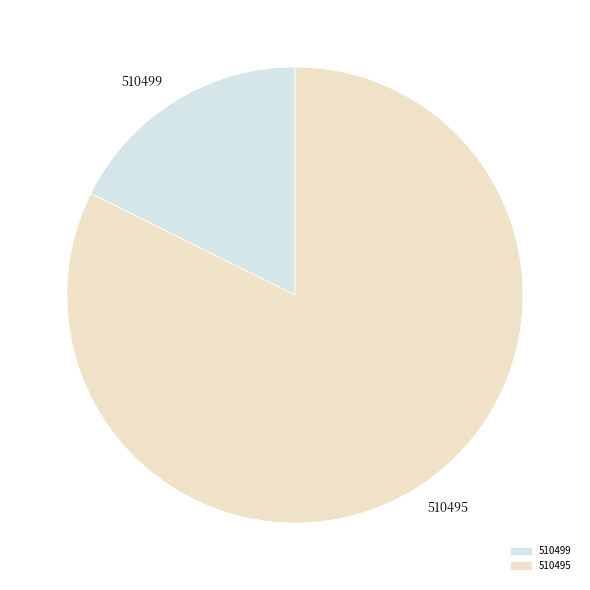

Approximately how many times larger is the value at 510495 compared to 510499?

4.7